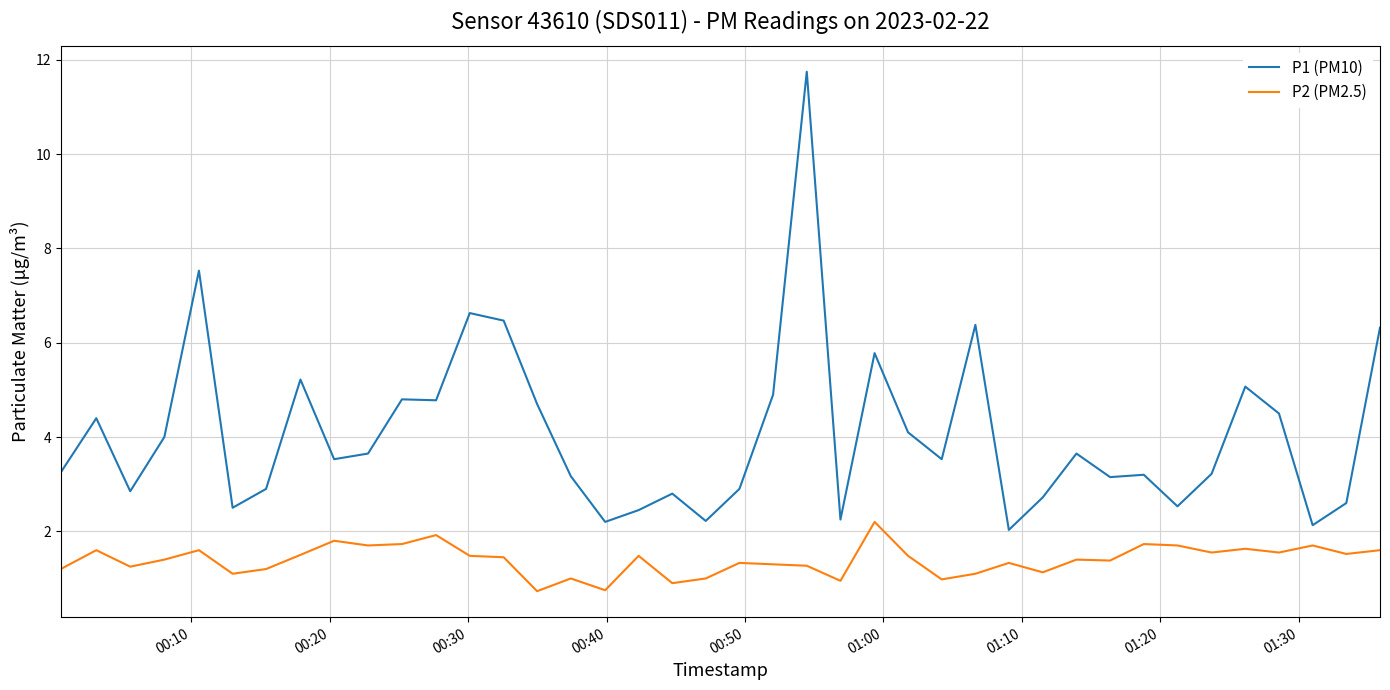

True or false: P2 (PM2.5) and P1 (PM10) cross at least once.

False